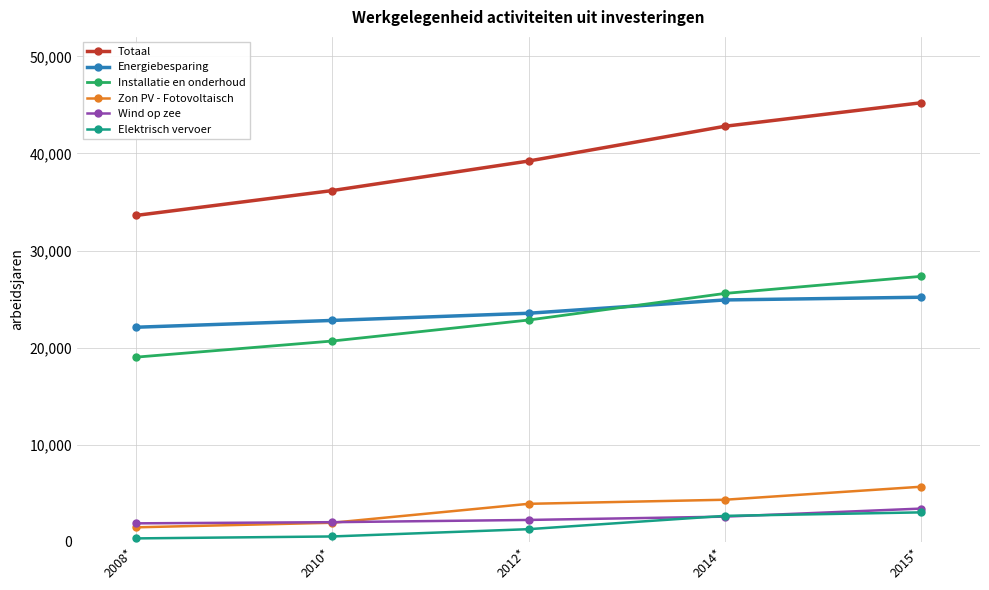

True or false: Totaal and Elektrisch vervoer cross at least once.

False